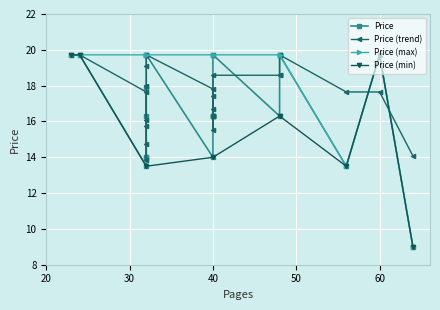

What is the label of the 24th point from the right?

40